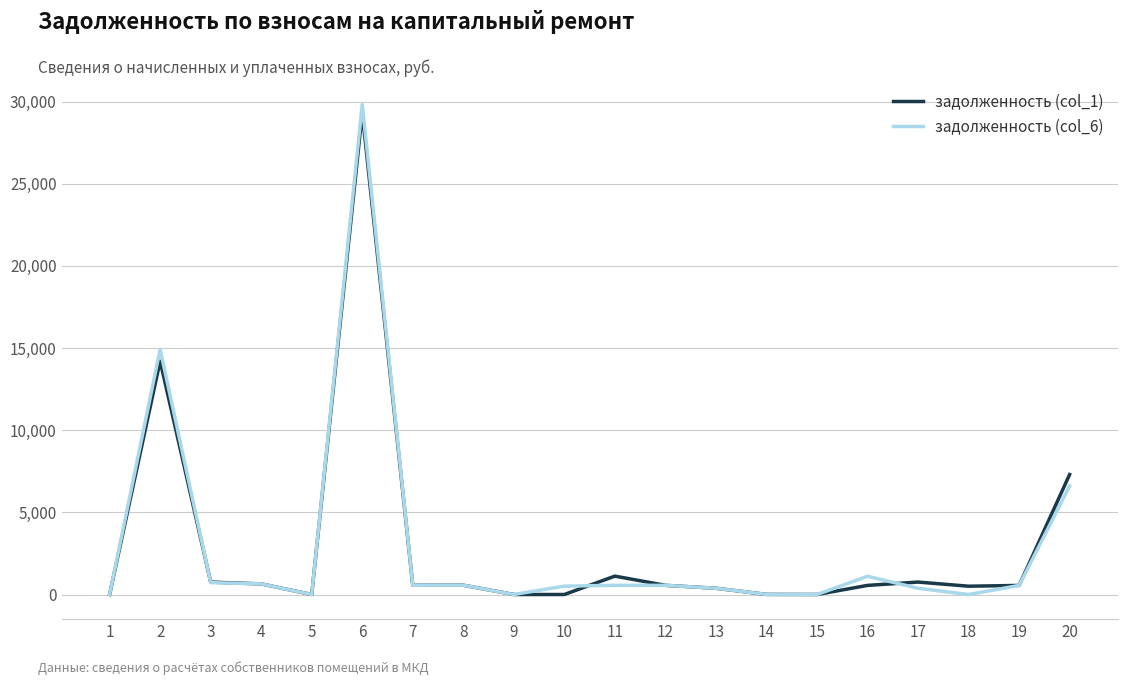

The value of задолженность (col_1) at 6 is 11812.8. True or false?

False